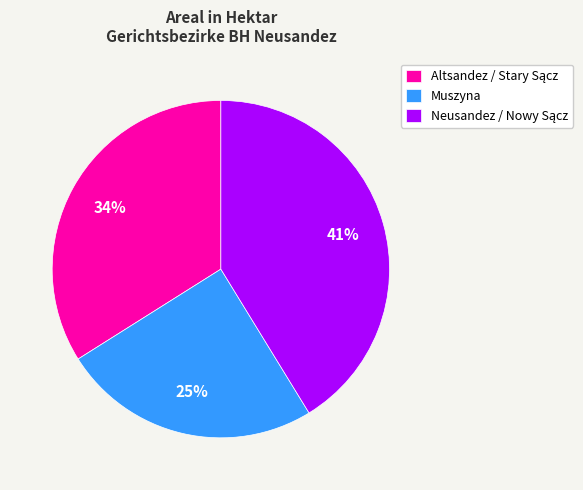

What percentage is the Muszyna slice, to the nearest percent?

25%